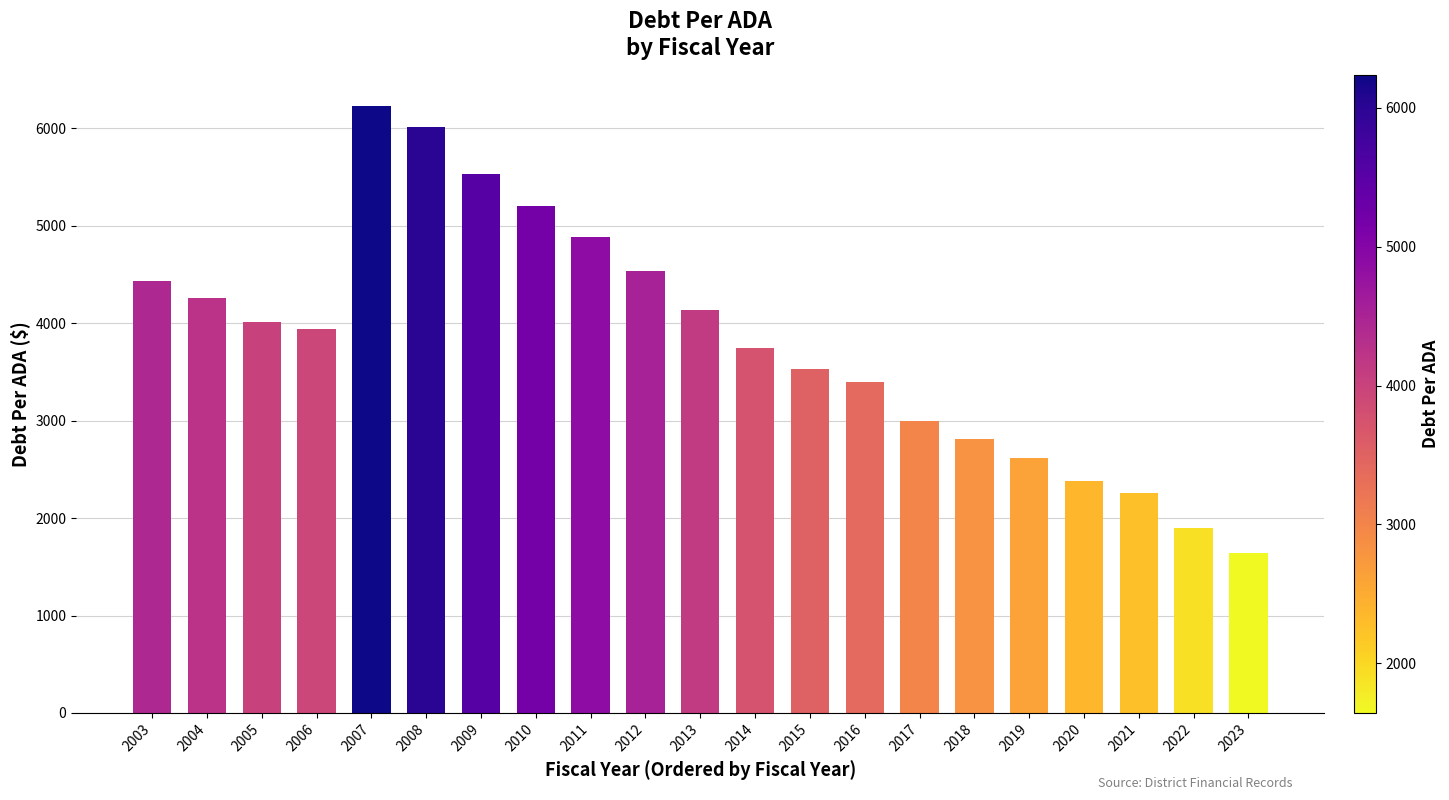

What is the change in value from 2017 to 2020?

-619.7